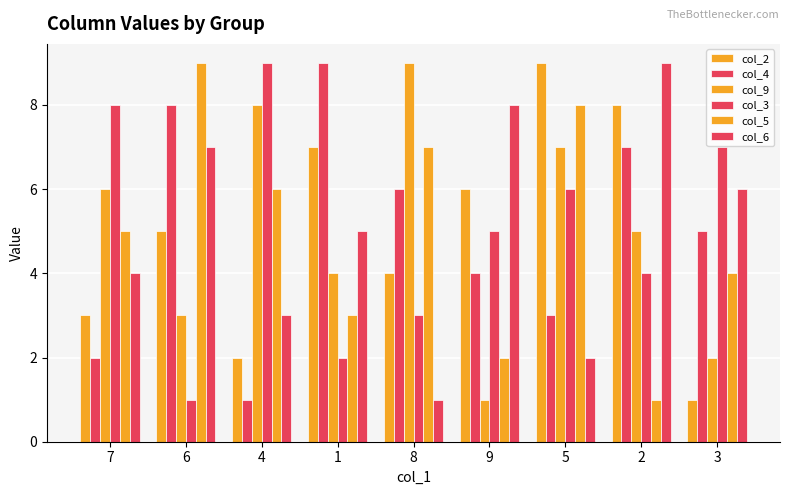

How many distinct data groups are displayed?

6